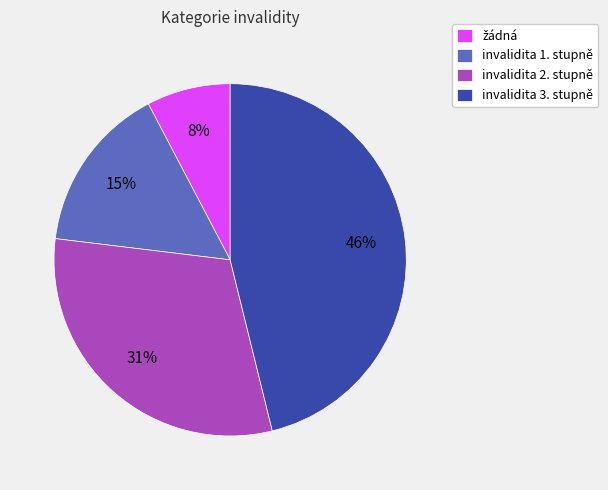

Between invalidita 1. stupně and invalidita 3. stupně, which is larger?

invalidita 3. stupně